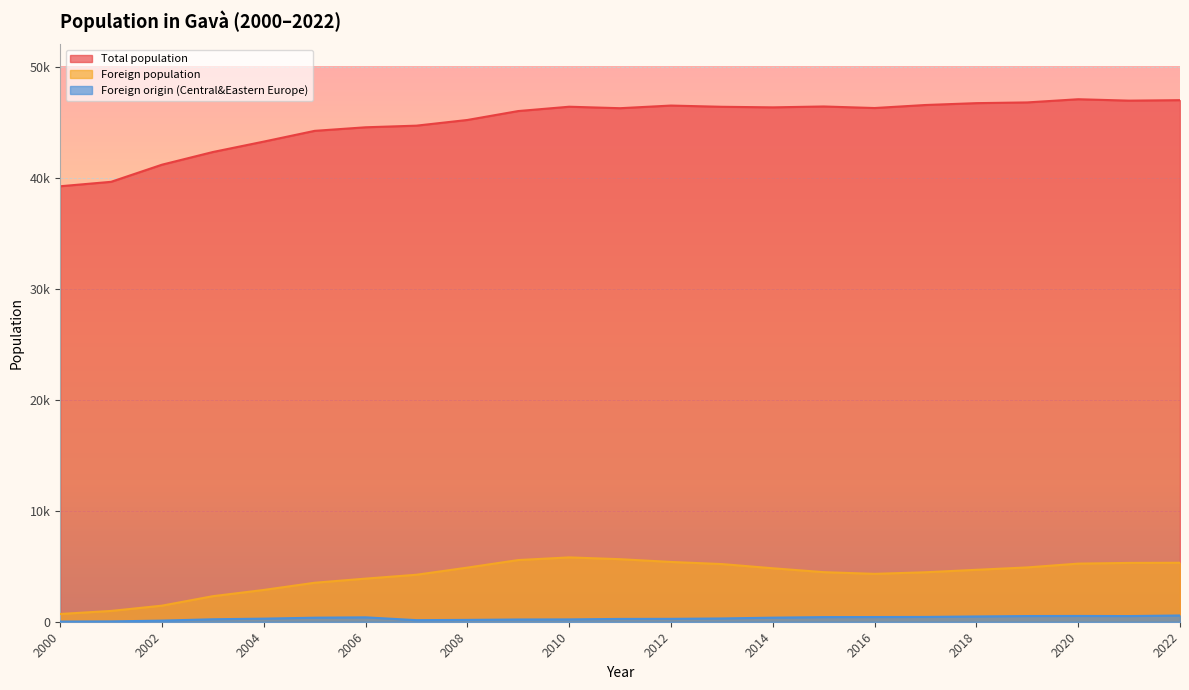

At how many categories does at least one series exceed 11806?

23